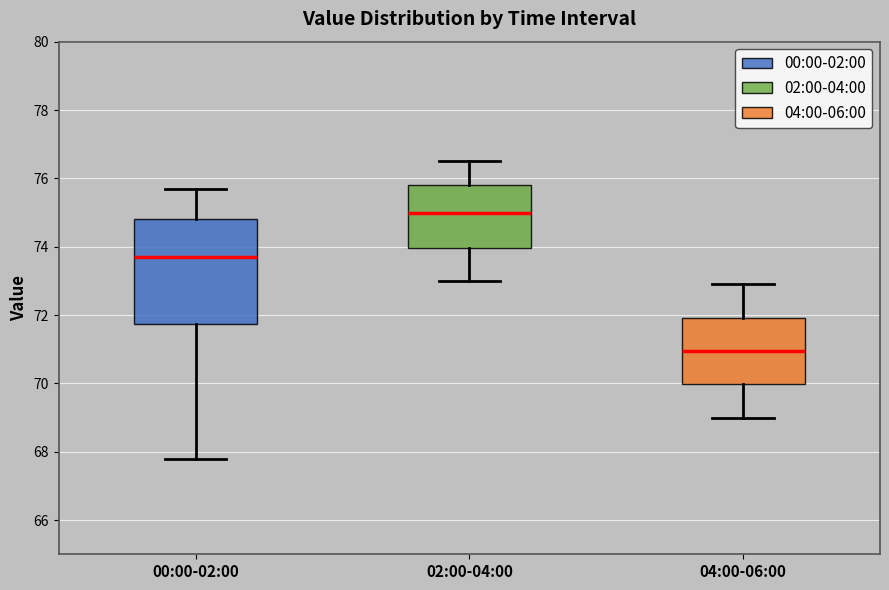

Reading left to right, transcribe this box plot: for each box, give where its median line is, the range the box spans, and where its two whiskers end, as read against the y-axis. The values are not printed on the chart, so give them approximately, as read against the axis.

00:00-02:00: median 73.8, box 71.8 to 74.8, whiskers 67.8 to 75.8
02:00-04:00: median 75.0, box 74.0 to 75.8, whiskers 73.0 to 76.6
04:00-06:00: median 71.0, box 70.0 to 72.0, whiskers 69.0 to 73.0